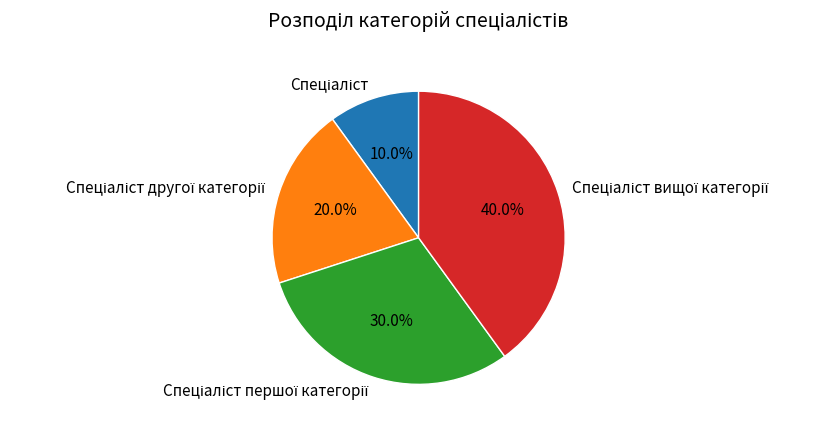

How many slices are in this pie chart?

4